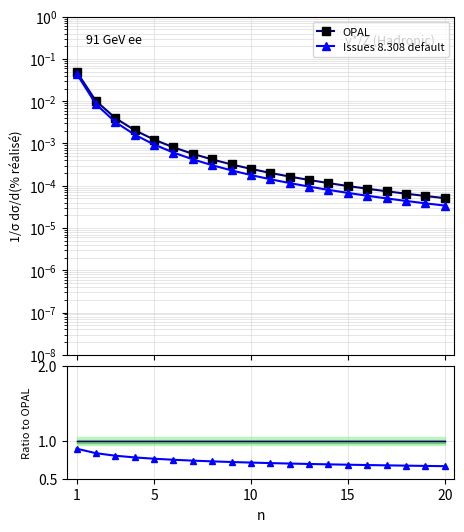

Is it true that Issues 8.308 default equals 0.0 at 5?

False